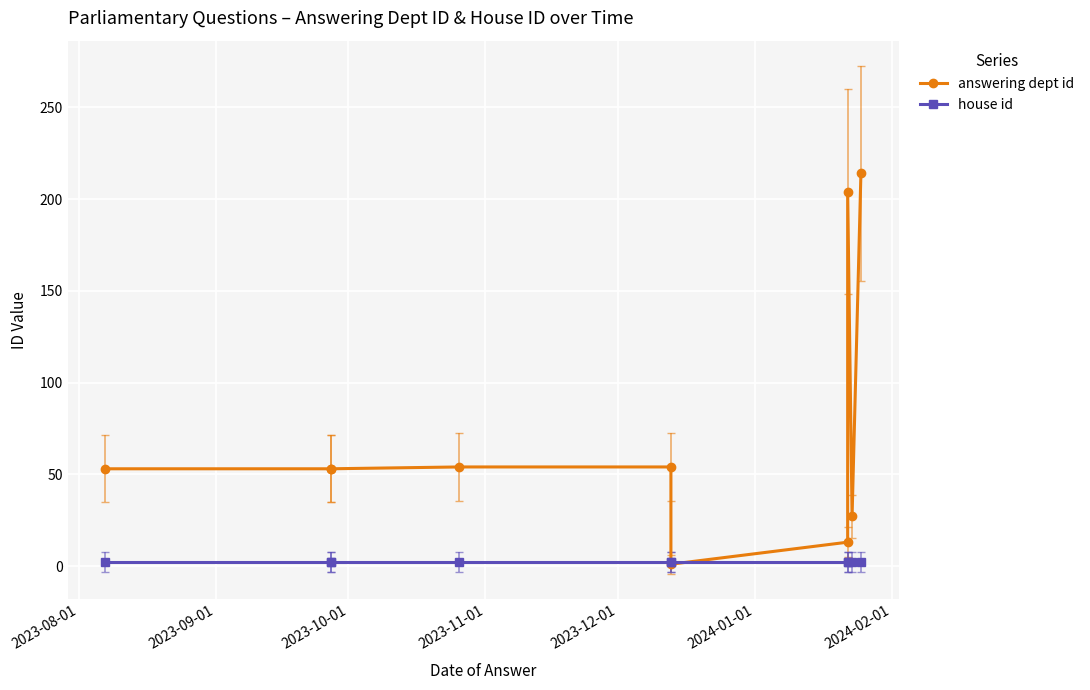

The answering dept id series shows 30 at 2023-09-01. True or false?

False